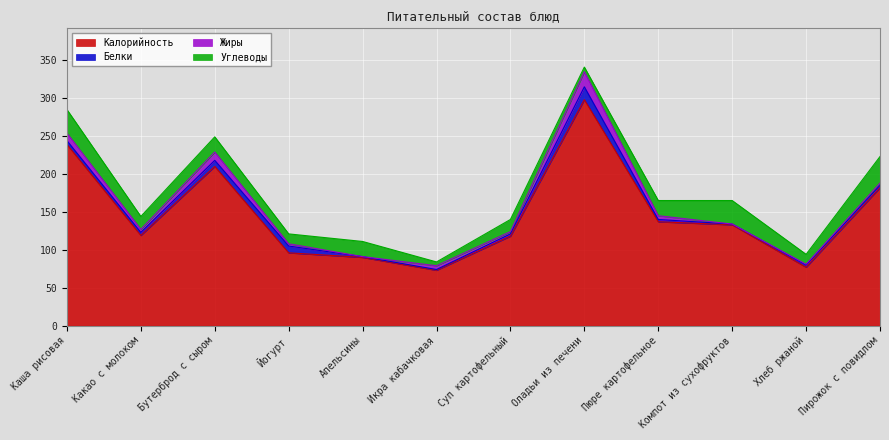

At Каша рисовая, list the series in order from largest to smallest.

Калорийность, Углеводы, Жиры, Белки